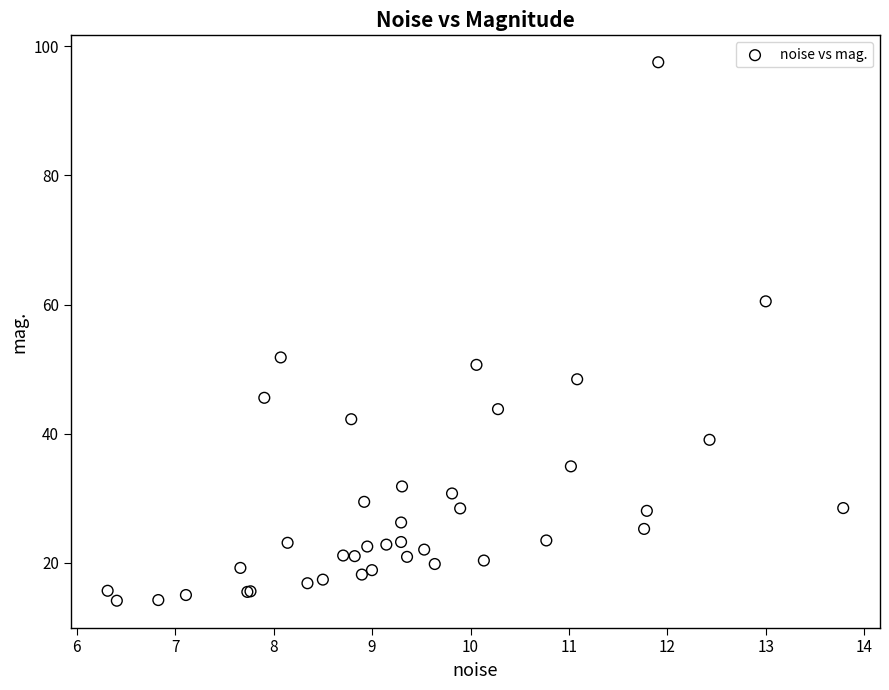

What Y value in the scatter plot is closest to 55?

51.8